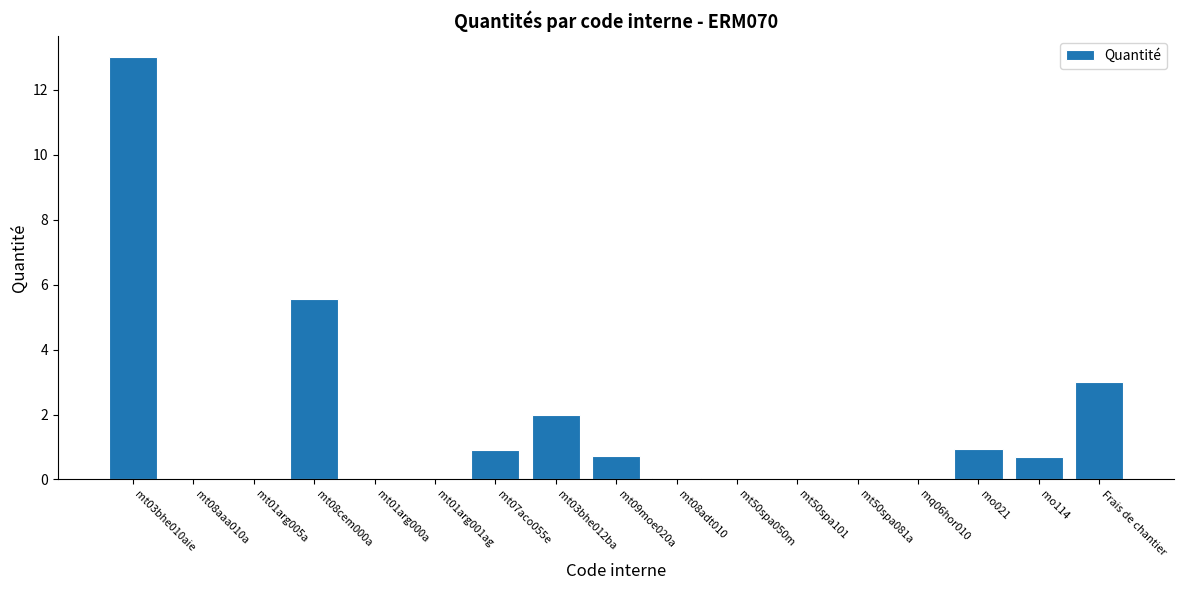

What is the change in value from mt08aaa010a to mt08cem000a?

+5.5